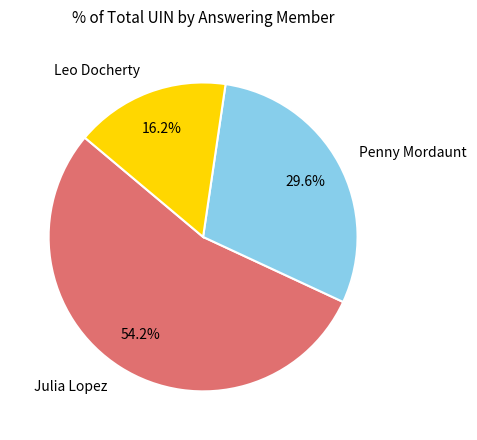

To the nearest percent, what is the average slice percentage?

33%